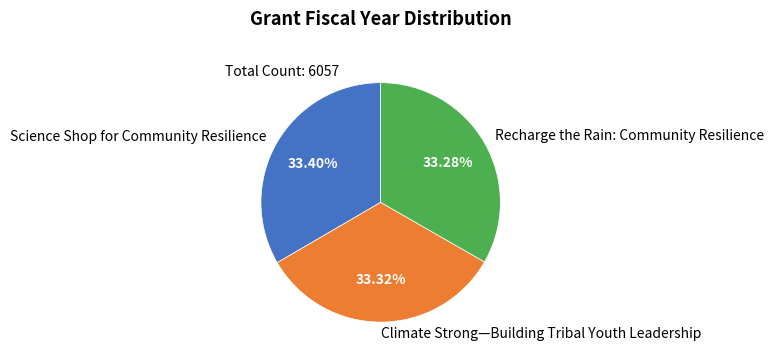

Is there any slice that represents more than half of the pie?

No